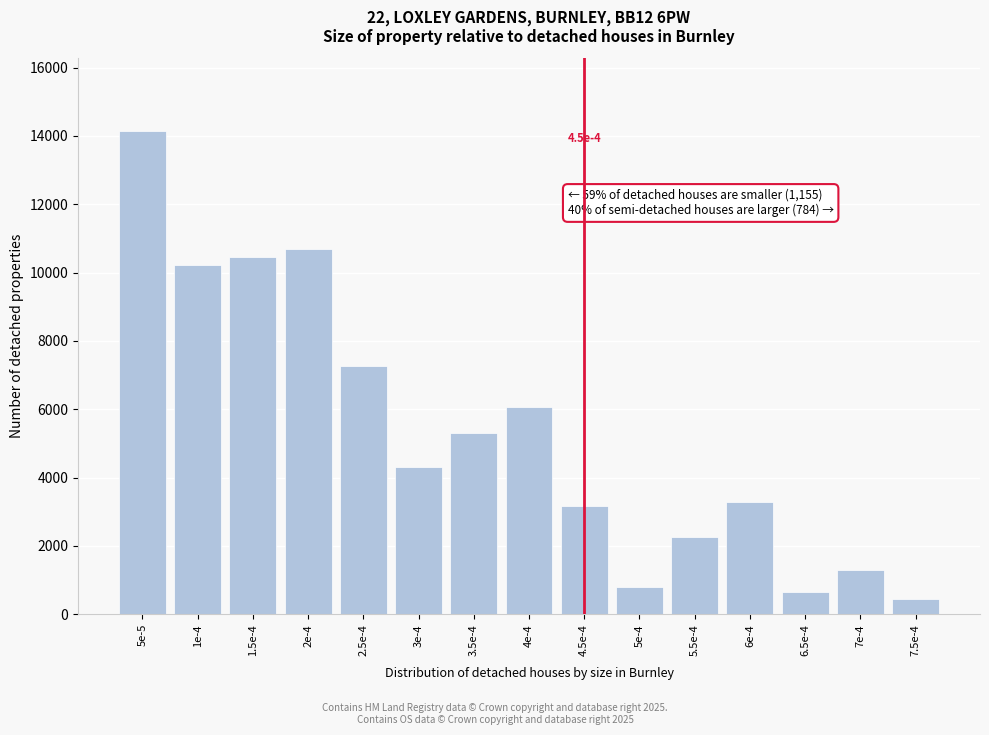

Reading left to right, what are all the values shown in this chart?

5e-5=14148	1e-4=10224	1.5e-4=10456	2e-4=10694	2.5e-4=7265	3e-4=4298	3.5e-4=5299	4e-4=6061	4.5e-4=3157	5e-4=794	5.5e-4=2252	6e-4=3272	6.5e-4=666	7e-4=1298	7.5e-4=436